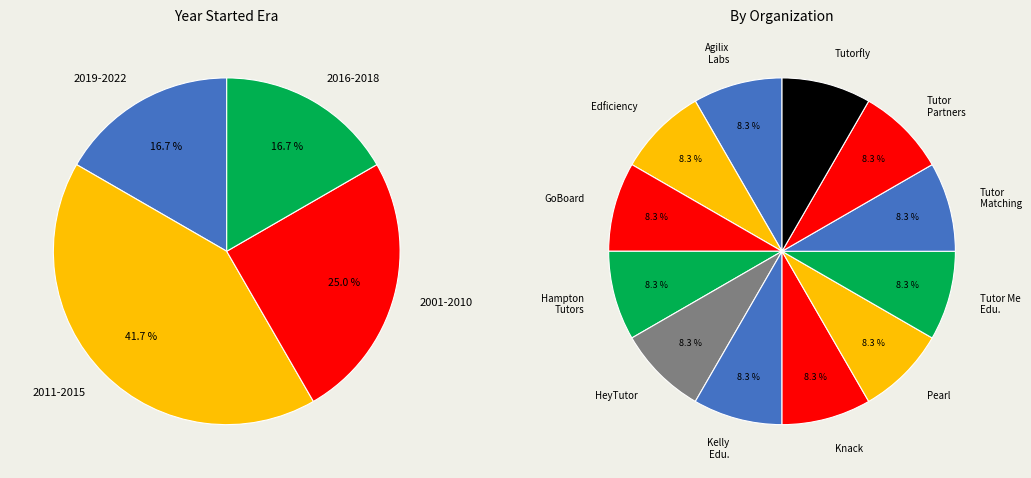

True or false: Knack accounts for 1% of the total.

False